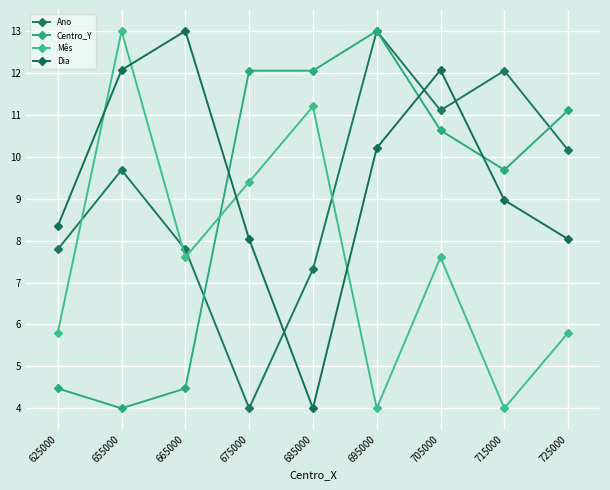

True or false: Centro_Y and Dia cross at least once.

True